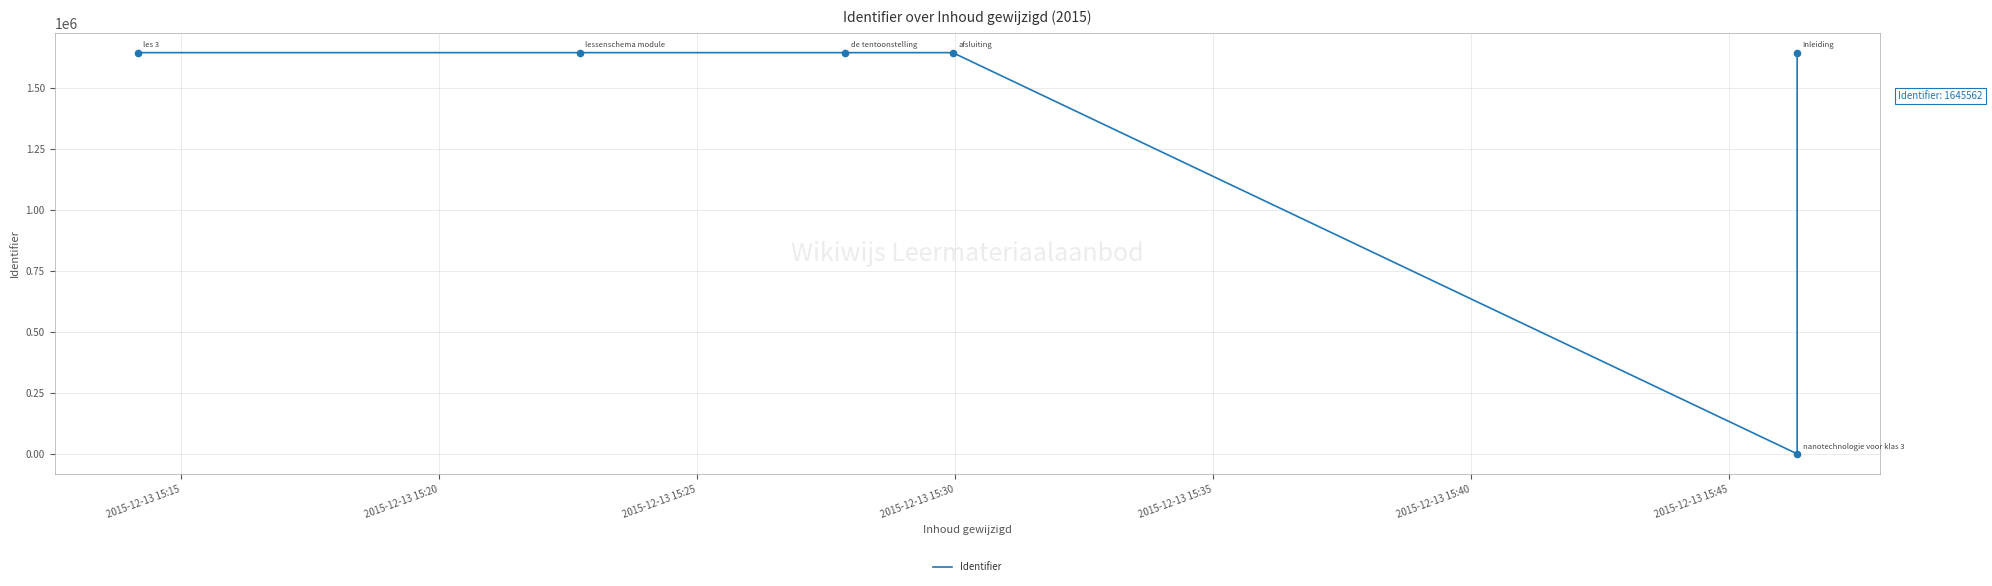

What is the ratio of the value at 2015-12-13 15:20 to the value at 2015-12-13 15:25?

1.0